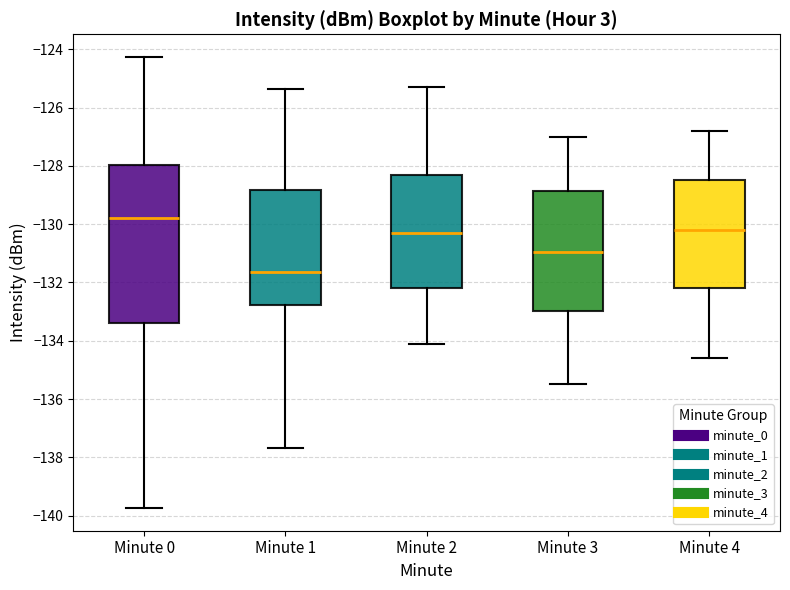

Where is the lower edge of the box for Minute 4 on the y-axis? The values are not printed on the chart, so give them approximately, as read against the axis.

-132.2